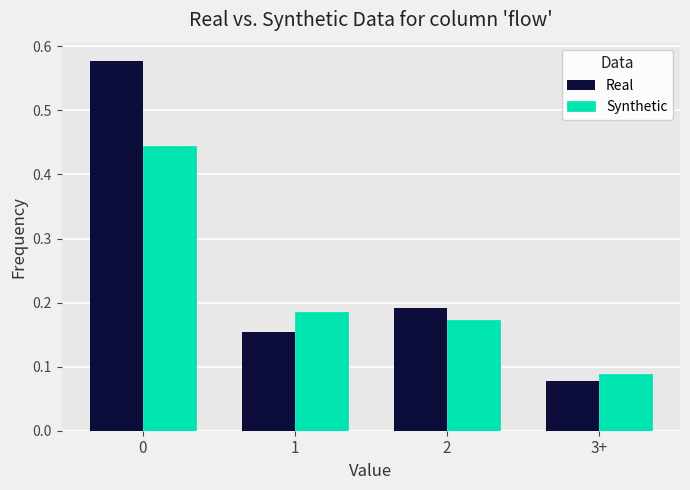

The value of Real at 0 is 0.9. True or false?

False